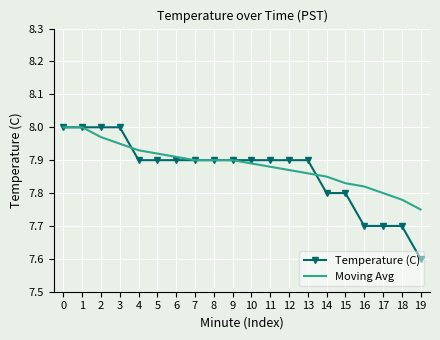

At which label is Moving Avg closest to 7?

19